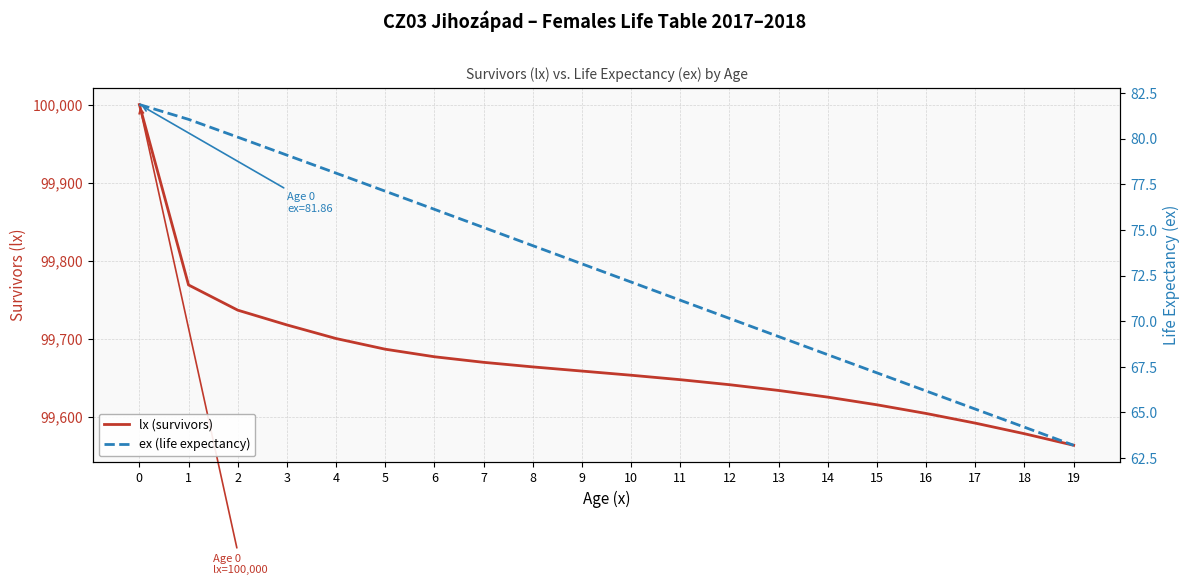

List the series in order of their overall mean, lowest first.

ex (life expectancy), lx (survivors)